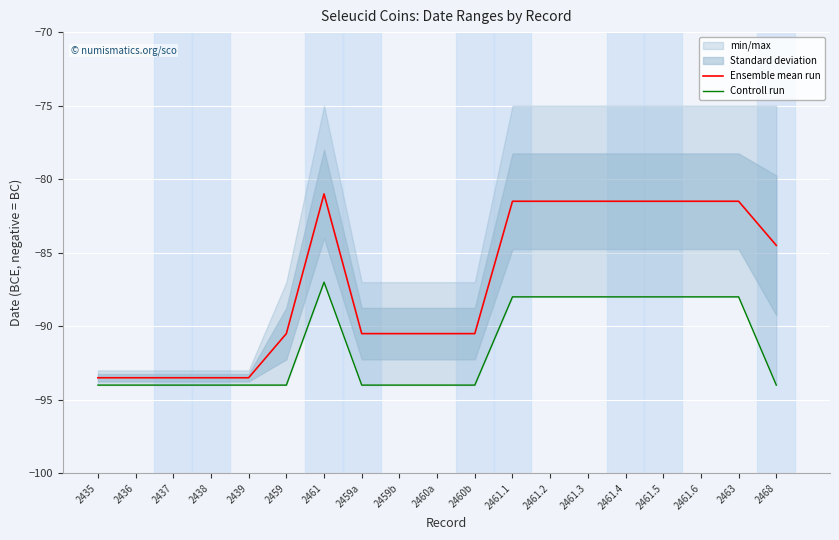

What is the maximum value for Ensemble mean run?

-81.0